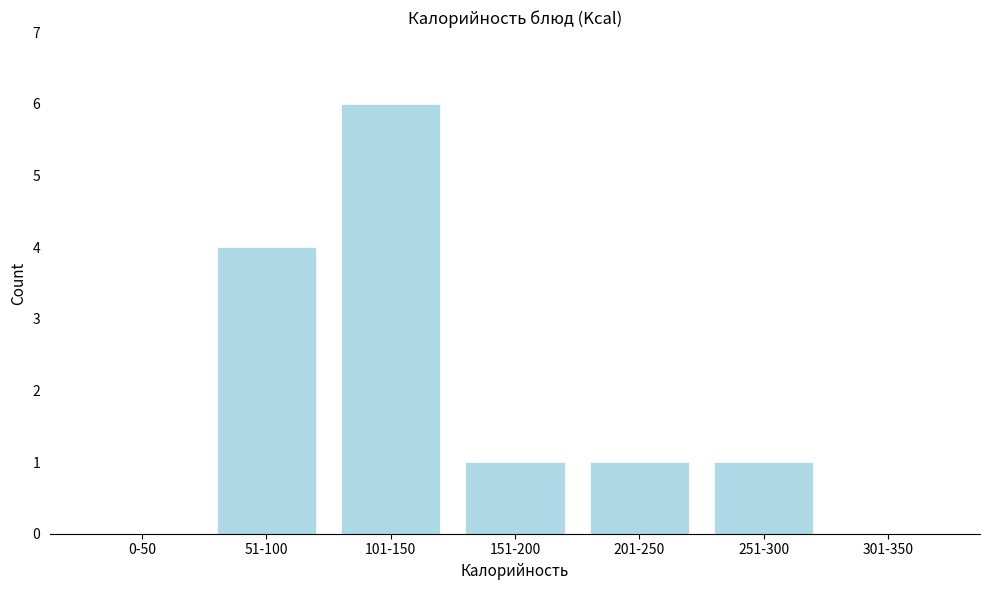

Reading right to left, extract all data points from this chart.

301-350=0	251-300=1	201-250=1	151-200=1	101-150=6	51-100=4	0-50=0